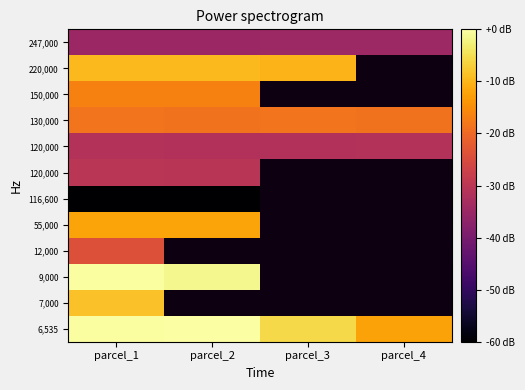

At which category is the sum across all series the highest?

parcel_1